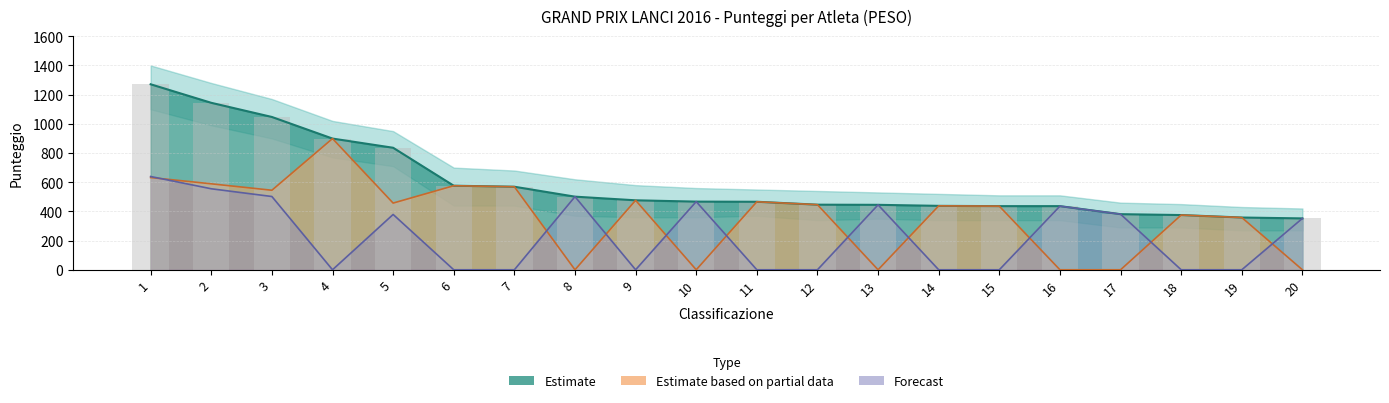

List the labels in order of value, largest first.

1, 2, 3, 4, 5, 6, 7, 8, 9, 10, 11, 12, 13, 14, 15, 16, 17, 18, 19, 20